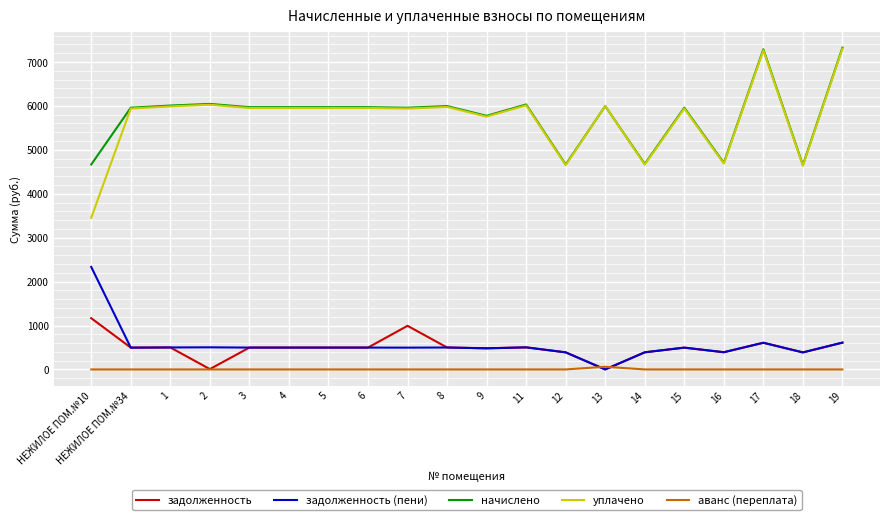

Which category has the lowest value in the уплачено series?

НЕЖИЛОЕ ПОМ.№10